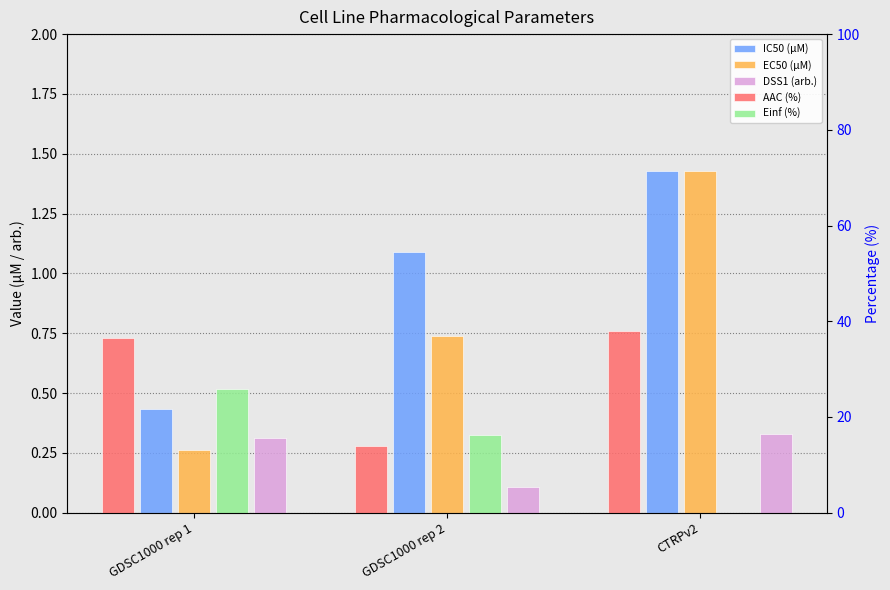

At how many categories does at least one series exceed 29?

2